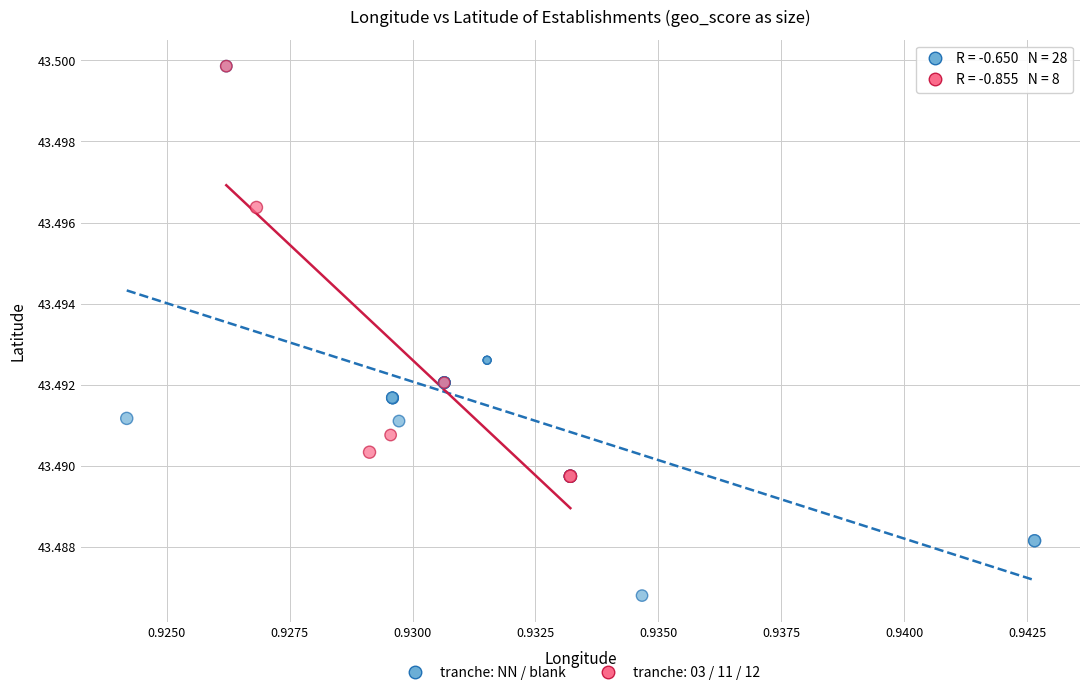

Which series has the widest spread of Y values?

tranche: NN / blank